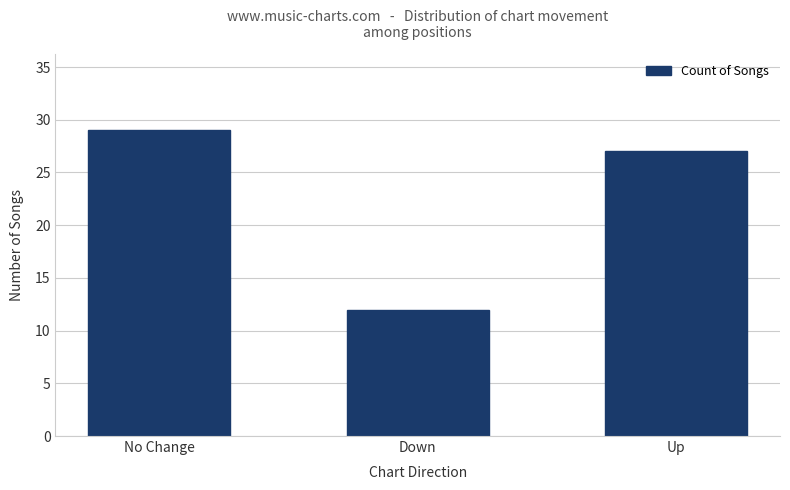

What is the label of the 3rd bar from the right?

No Change